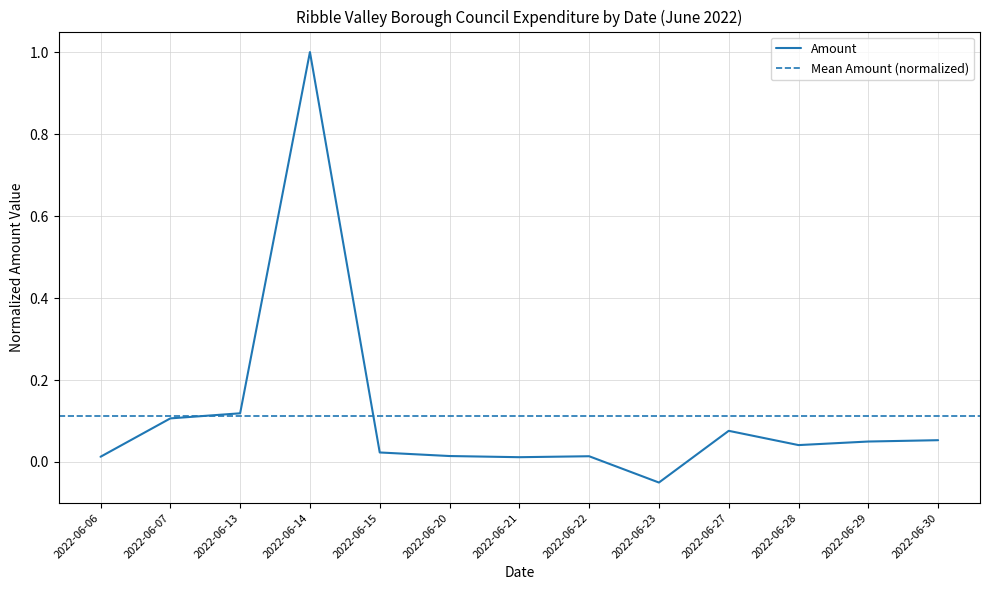

What is the average value?

0.1